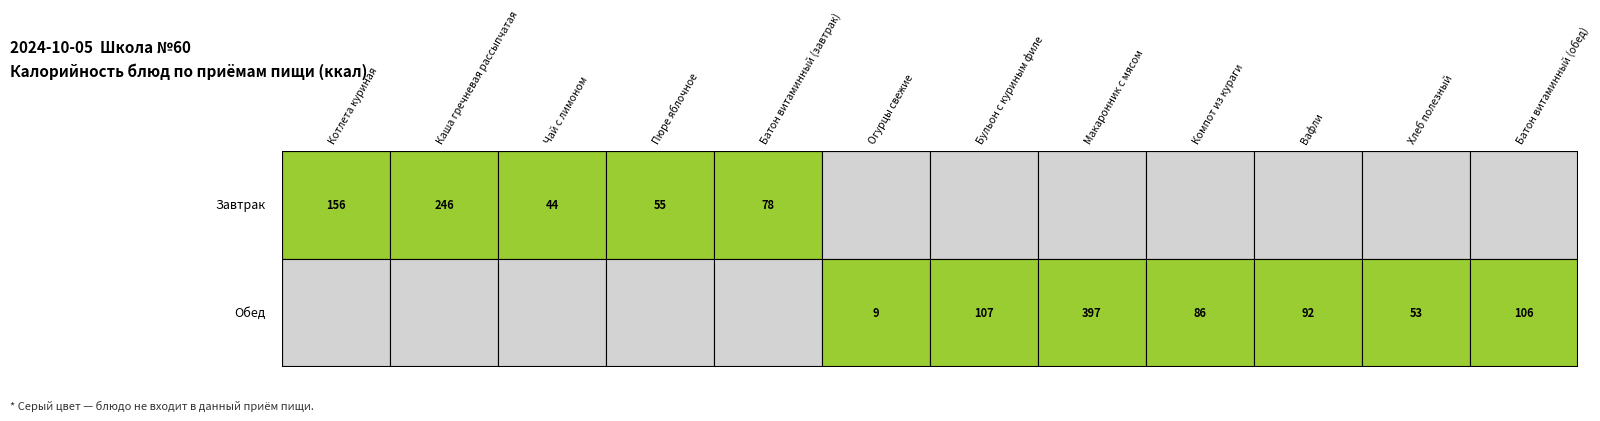

Rank the series at 7 from highest to lowest value.

Обед, Завтрак